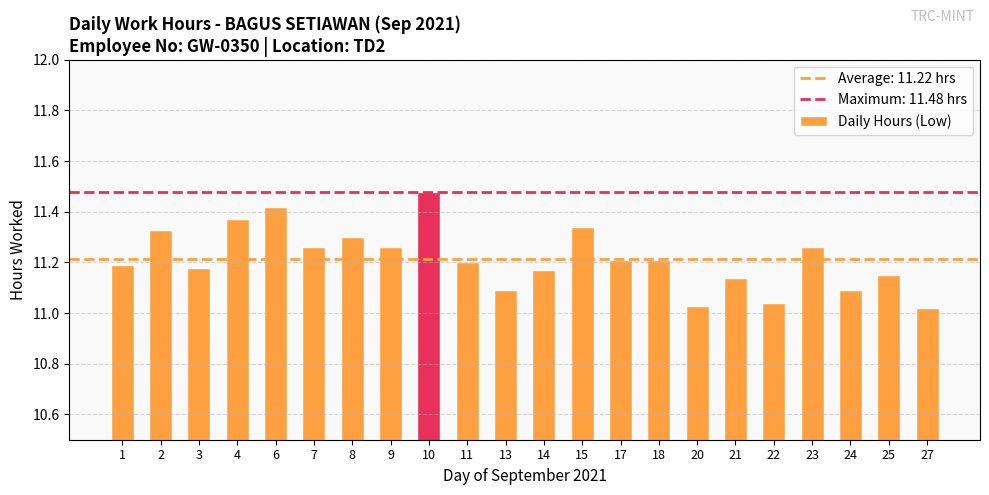

What is the sum of the values at 8 and 18?

22.5